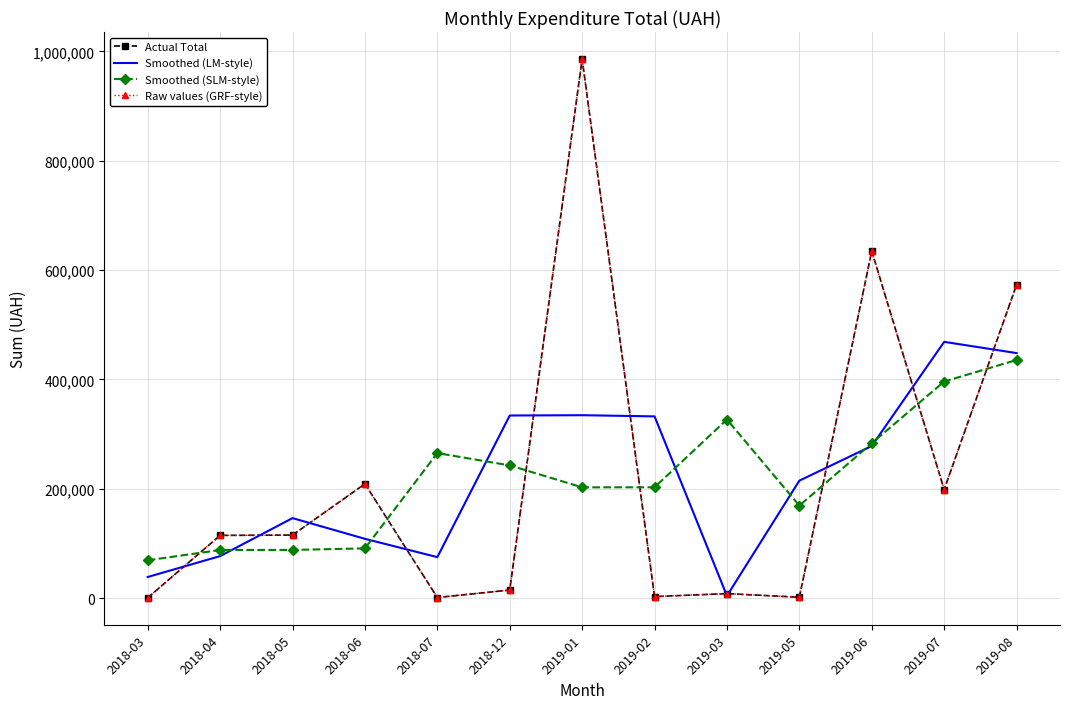

Rank the series at 2019-05 from lowest to highest value.

Actual Total, Raw values (GRF-style), Smoothed (SLM-style), Smoothed (LM-style)